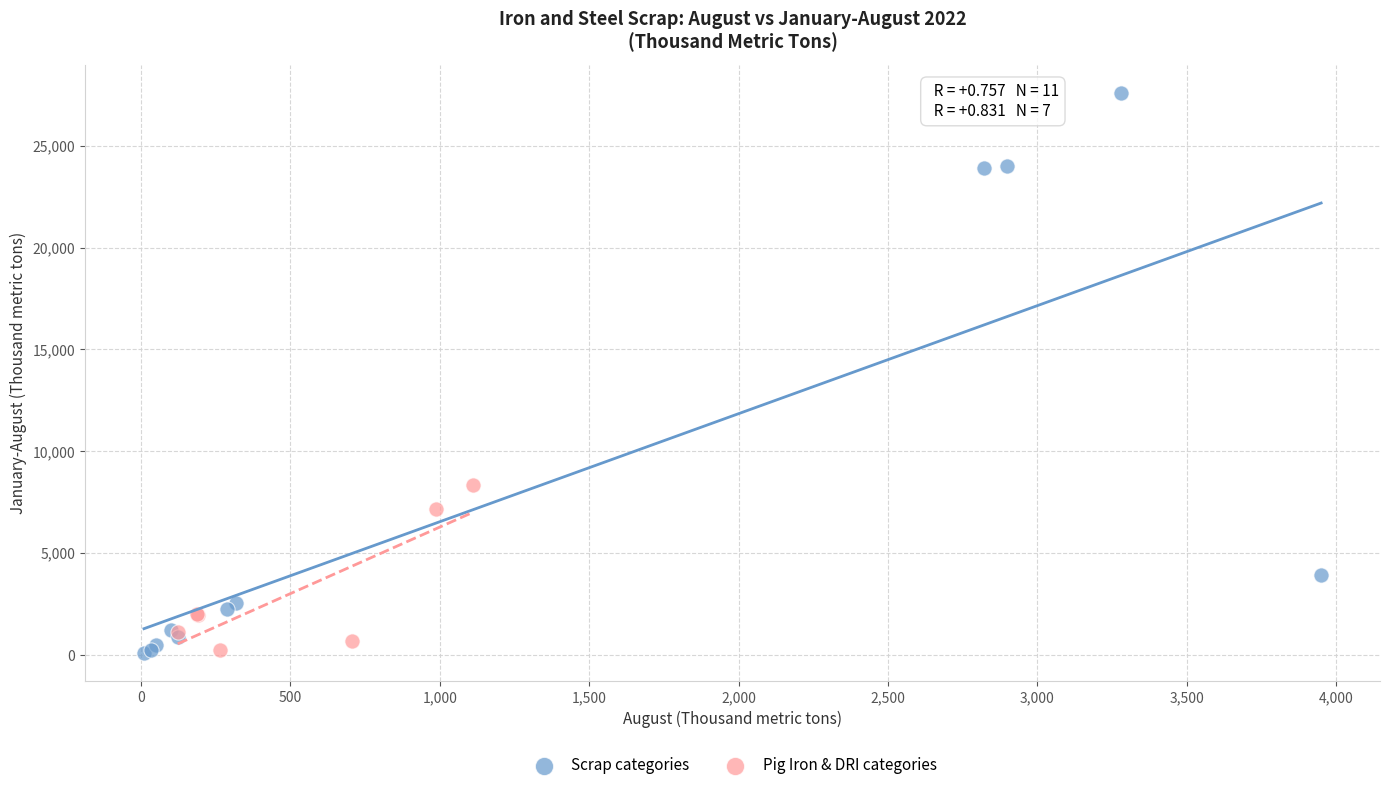

Which series has the widest spread of Y values?

Scrap categories